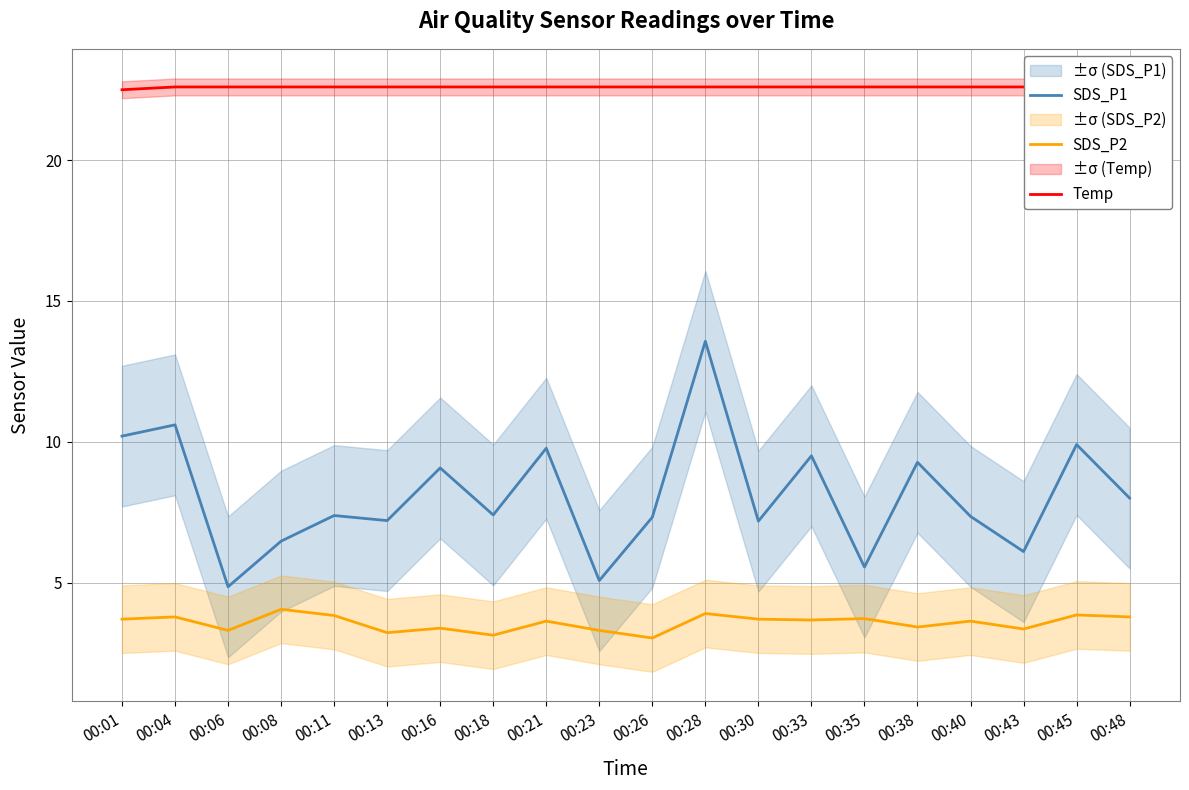

Between 00:16 and 00:45, which series saw the biggest shift?

SDS_P1